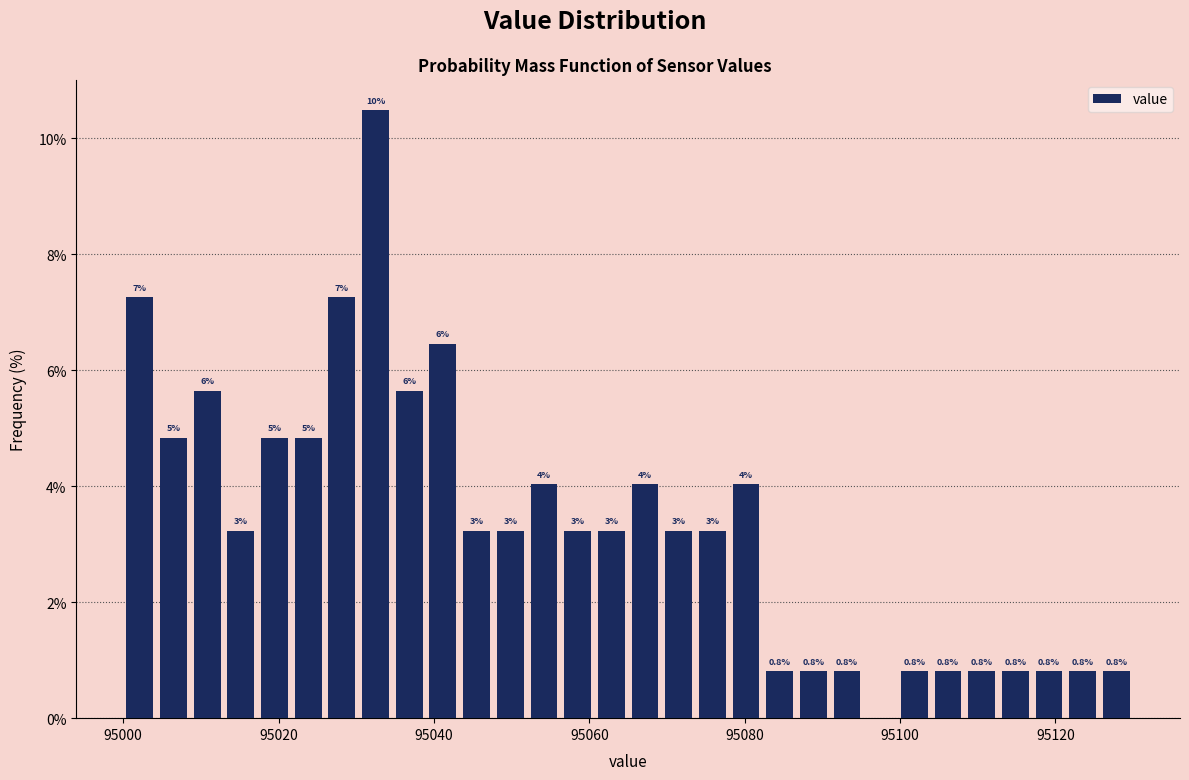

Around what value on the x-axis is the tallest bar? Give the approximate position of its centre, as read against the axis.

95032